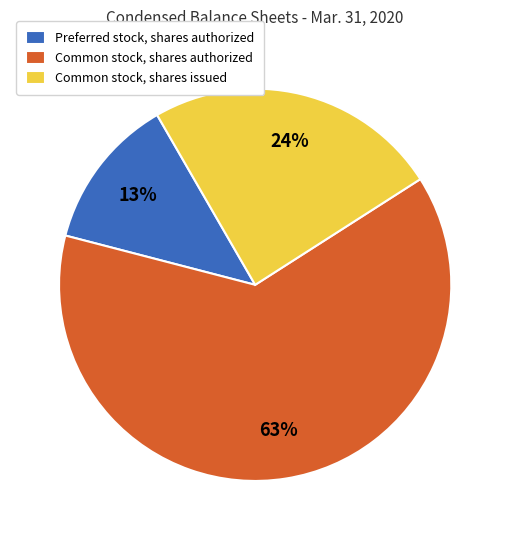

True or false: Common stock, shares authorized accounts for 49% of the total.

False